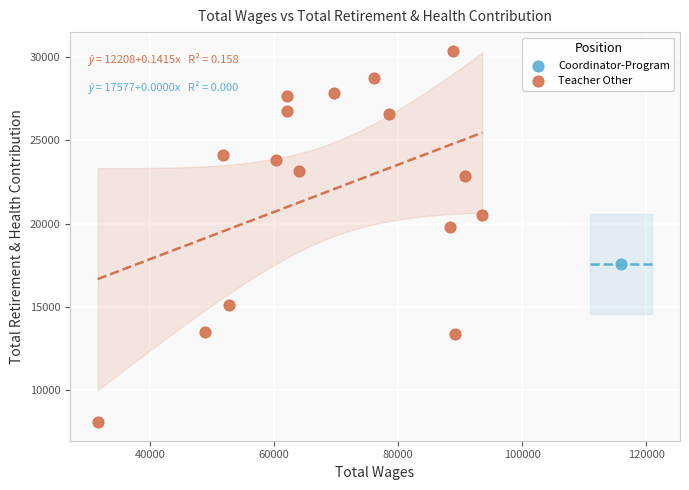

What are all the series names shown in the legend?

Coordinator-Program, Teacher Other